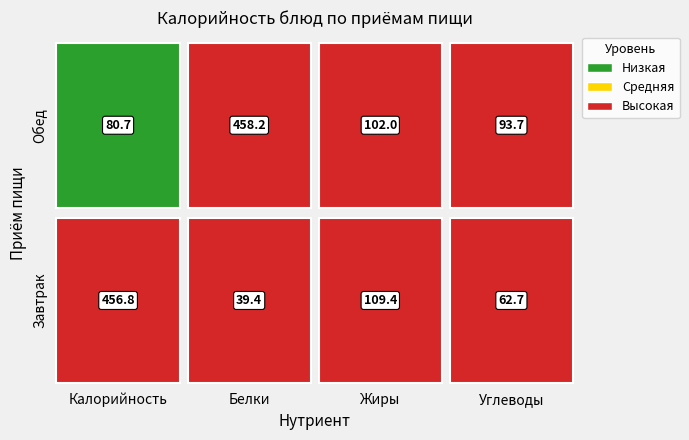

At Белки, list the series in order from largest to smallest.

Обед, Завтрак